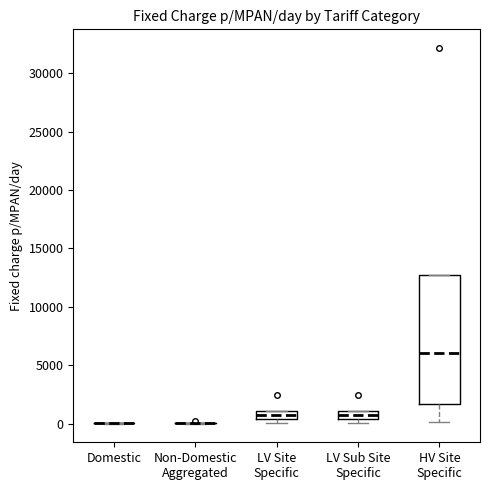

Where is the lower edge of the box for LV Sub Site Specific on the y-axis? The values are not printed on the chart, so give them approximately, as read against the axis.

500